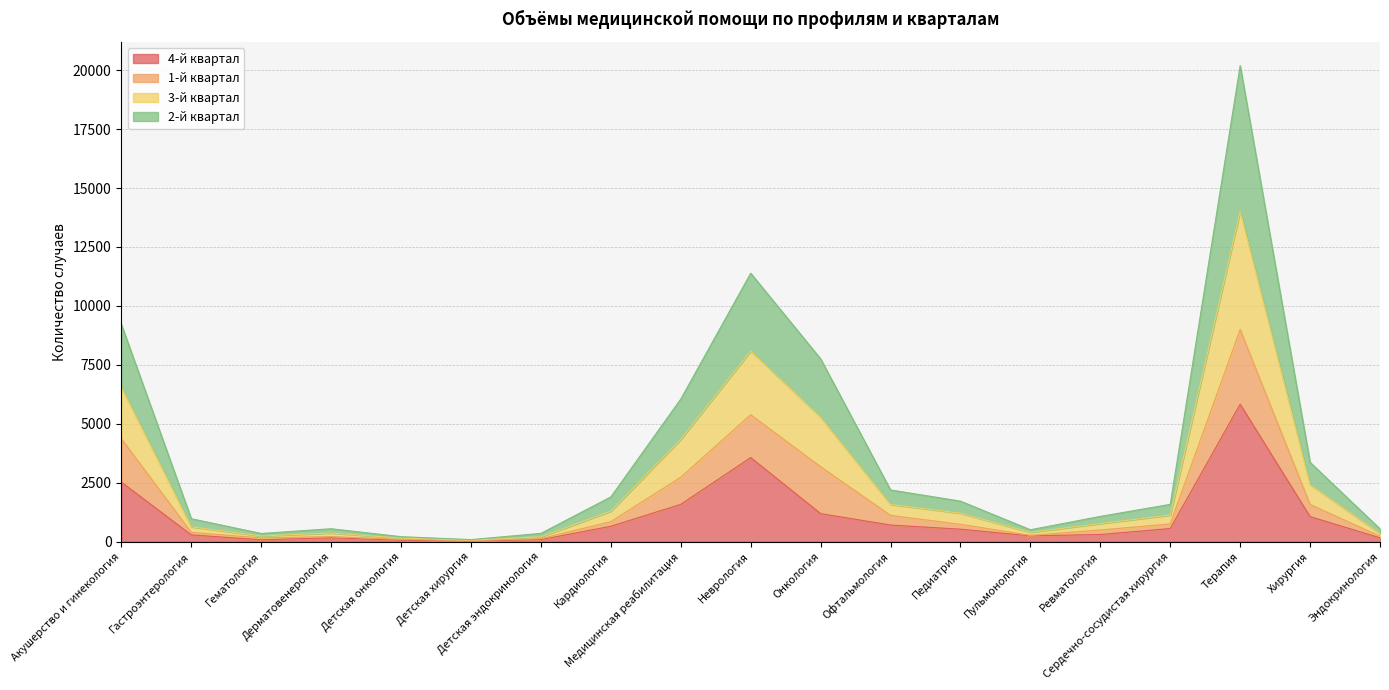

How many values in the 4-й квартал series are below 532?

9